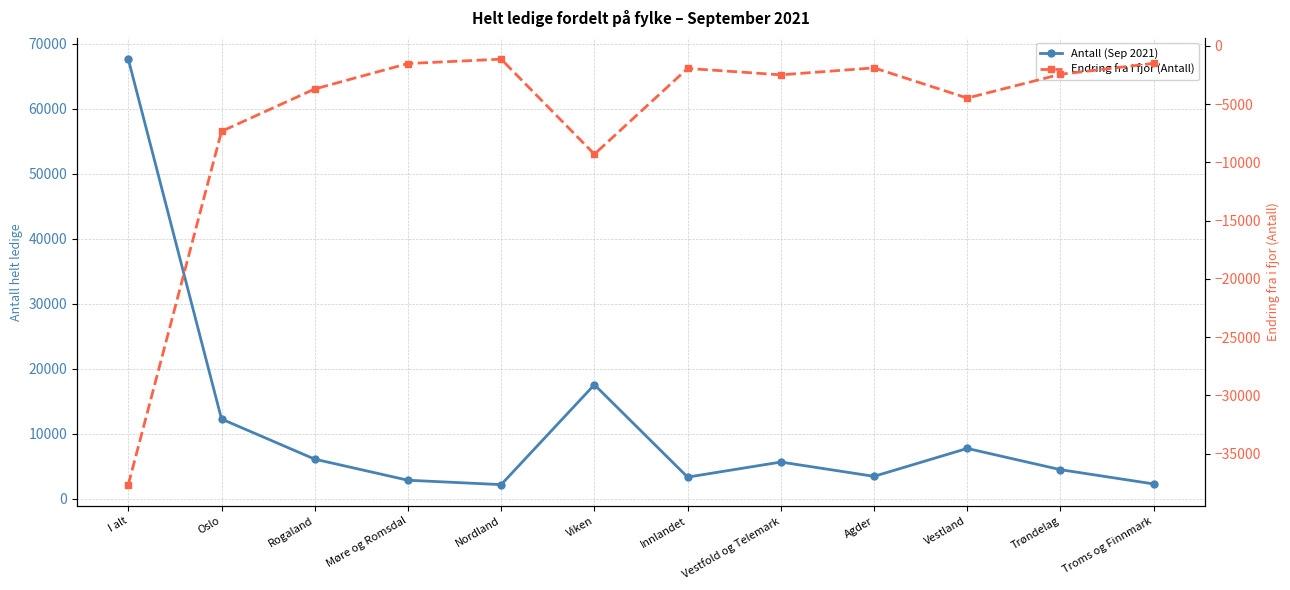

Reading left to right, list all the values displayed in this chart.

Antall (Sep 2021): I alt=67624	Oslo=12242	Rogaland=6066	Møre og Romsdal=2824	Nordland=2148	Viken=17526	Innlandet=3301	Vestfold og Telemark=5623	Agder=3422	Vestland=7717	Trøndelag=4449	Troms og Finnmark=2251
Endring fra i fjor (Antall): I alt=-37665	Oslo=-7330	Rogaland=-3693	Møre og Romsdal=-1507	Nordland=-1132	Viken=-9292	Innlandet=-1927	Vestfold og Telemark=-2478	Agder=-1881	Vestland=-4472	Trøndelag=-2430	Troms og Finnmark=-1494